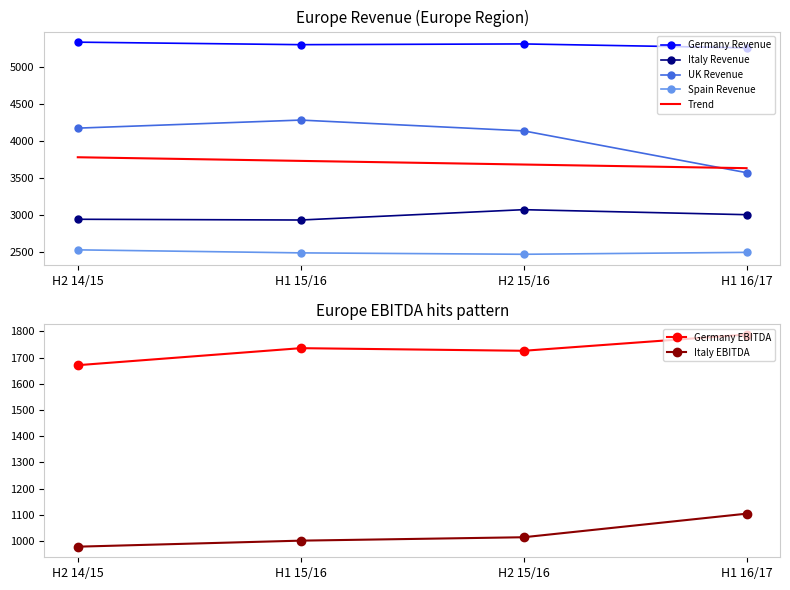

True or false: Italy Revenue and Germany Revenue cross at least once.

False